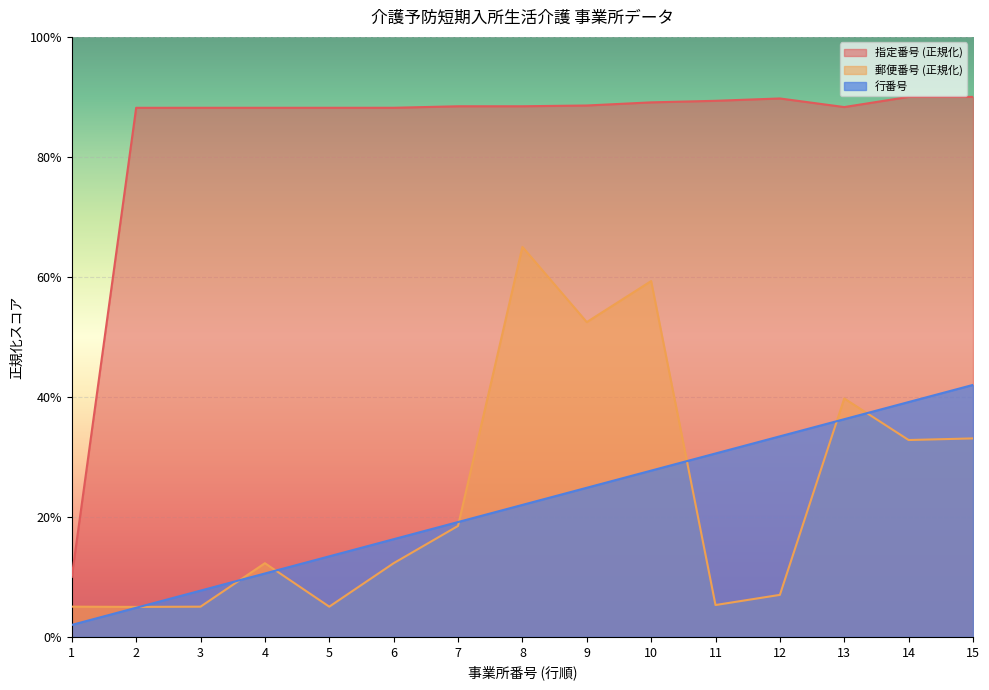

True or false: 指定番号 and 行番号 intersect in this chart.

False